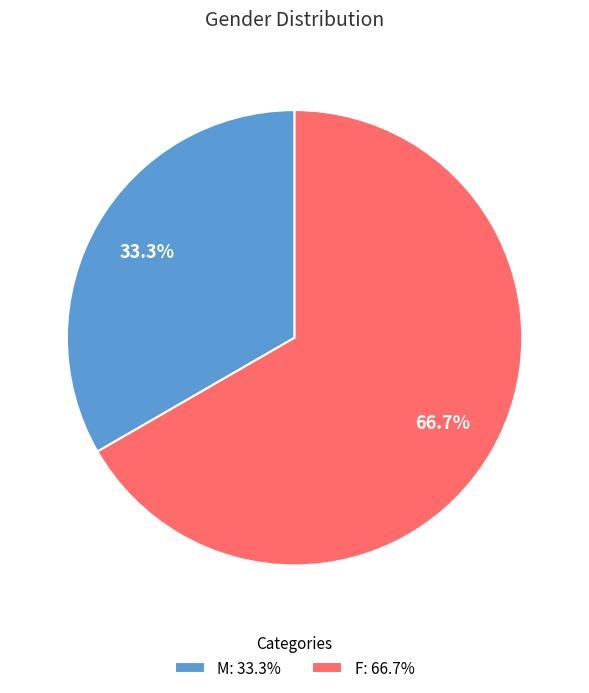

The F slice represents 74% of the pie. True or false?

False